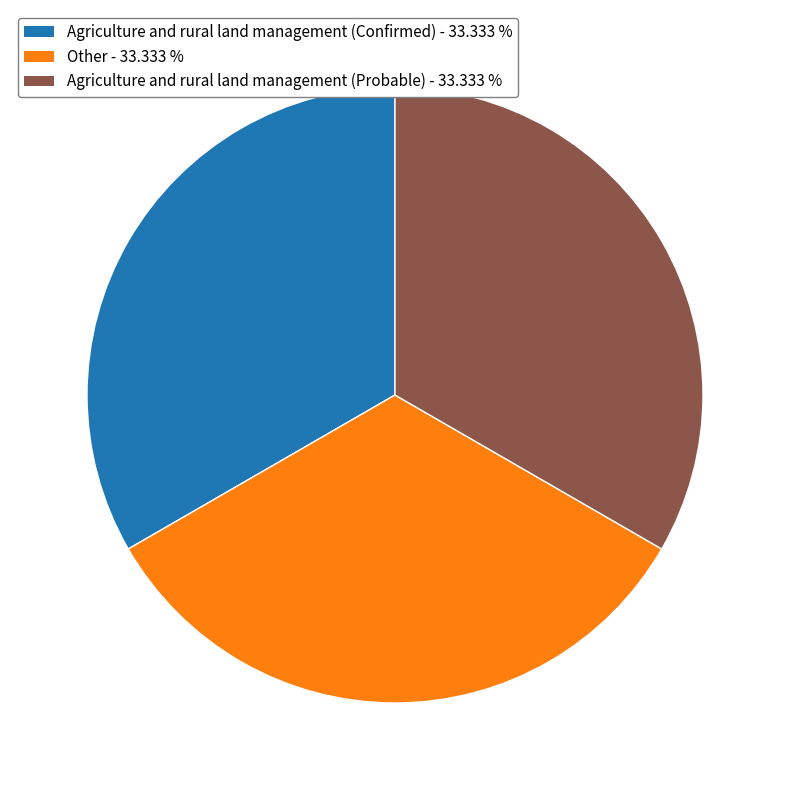

How many segments does this pie chart have?

3